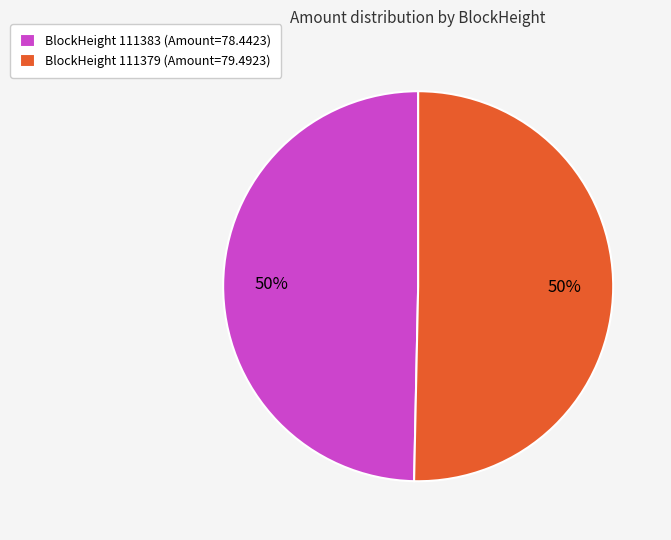

Combined, do BlockHeight 111379 (Amount=79.4923) and BlockHeight 111383 (Amount=78.4423) account for over 50%?

Yes